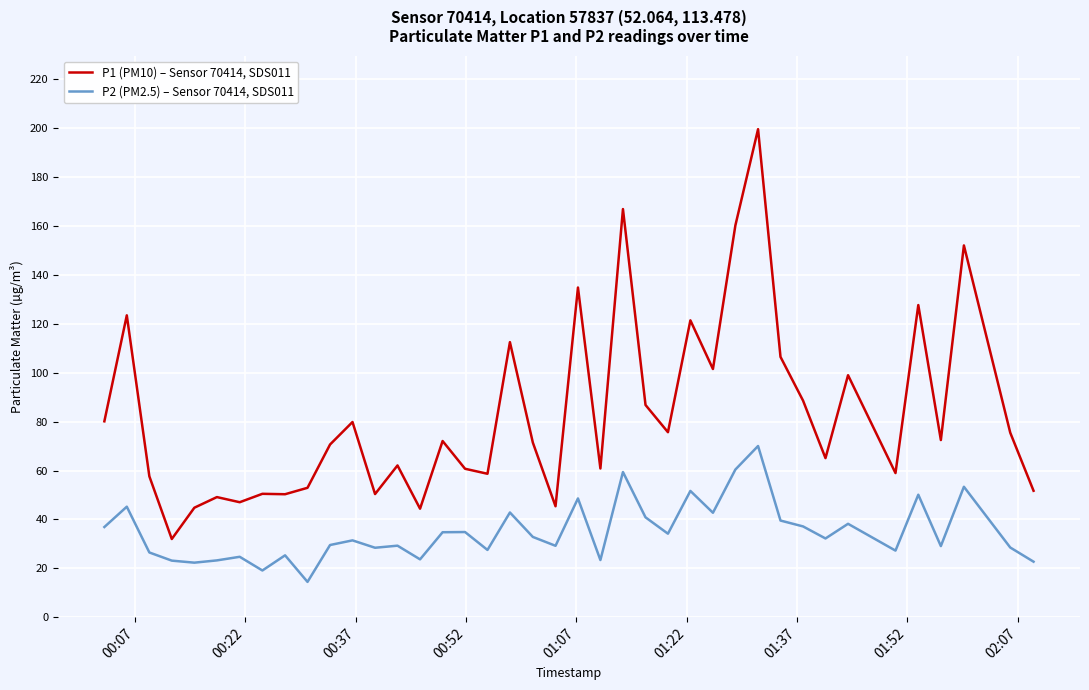

Which series has the largest total across all categories?

P1 (PM10) – Sensor 70414, SDS011